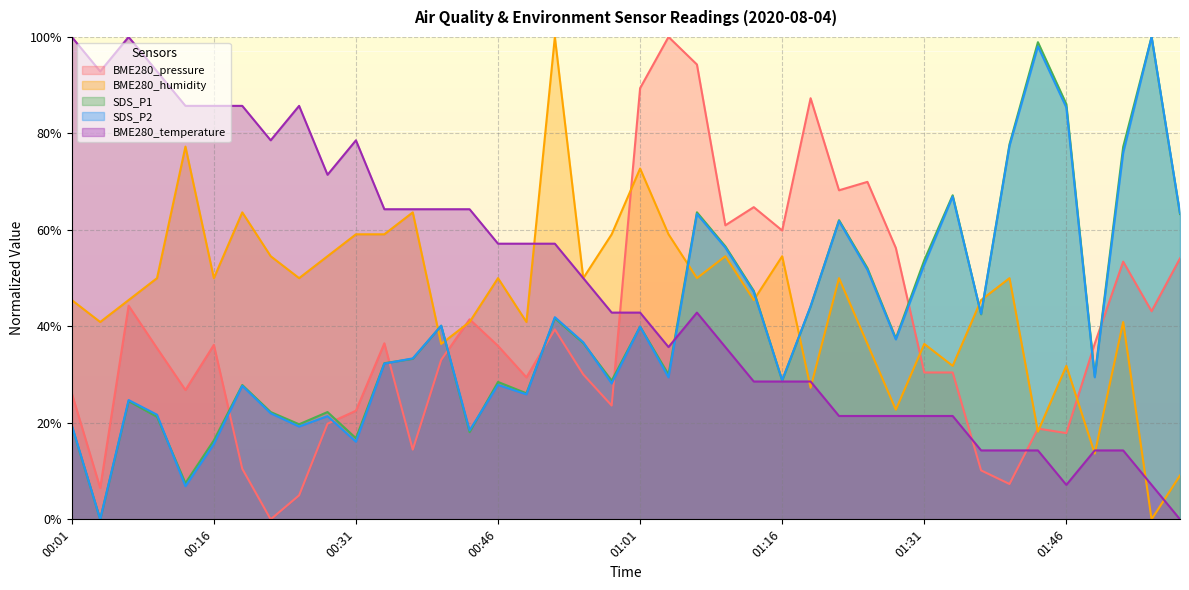

Reading left to right, what are all the values shown in this chart?

BME280_pressure: 00:01=26.1	00:04=6.5	00:07=44.3	00:10=35.5	00:13=26.8	00:16=36.2	00:19=10.5	00:22=0.0	00:25=5.0	00:28=19.8	00:31=22.5	00:34=36.5	00:37=14.4	00:40=33.1	00:43=41.5	00:46=36.0	00:49=29.4	00:52=39.4	00:55=30.0	00:58=23.6	01:01=89.4	01:04=100.0	01:07=94.3	01:10=61.0	01:13=64.7	01:16=59.9	01:19=87.3	01:22=68.2	01:25=70.0	01:28=56.2	01:31=30.4	01:34=30.4	01:37=10.1	01:40=7.3	01:43=18.8	01:46=17.9	01:49=36.4	01:52=53.4	01:55=43.1	01:58=54.1
BME280_humidity: 00:01=45.5	00:04=40.9	00:07=45.5	00:10=50.0	00:13=77.3	00:16=50.0	00:19=63.6	00:22=54.5	00:25=50.0	00:28=54.5	00:31=59.1	00:34=59.1	00:37=63.6	00:40=36.4	00:43=40.9	00:46=50.0	00:49=40.9	00:52=100.0	00:55=50.0	00:58=59.1	01:01=72.7	01:04=59.1	01:07=50.0	01:10=54.5	01:13=45.5	01:16=54.5	01:19=27.3	01:22=50.0	01:25=36.4	01:28=22.7	01:31=36.4	01:34=31.8	01:37=45.5	01:40=50.0	01:43=18.2	01:46=31.8	01:49=13.6	01:52=40.9	01:55=0.0	01:58=9.1
SDS_P1: 00:01=19.3	00:04=0.0	00:07=24.5	00:10=21.2	00:13=7.5	00:16=16.4	00:19=27.8	00:22=22.2	00:25=19.7	00:28=22.2	00:31=16.8	00:34=32.4	00:37=33.3	00:40=40.1	00:43=18.1	00:46=28.5	00:49=26.1	00:52=41.7	00:55=36.5	00:58=28.8	01:01=40.0	01:04=30.0	01:07=63.7	01:10=56.6	01:13=47.4	01:16=28.8	01:19=44.1	01:22=62.0	01:25=52.1	01:28=37.5	01:31=53.7	01:34=67.2	01:37=42.5	01:40=77.8	01:43=98.9	01:46=86.1	01:49=29.7	01:52=77.2	01:55=100.0	01:58=63.3
SDS_P2: 00:01=19.5	00:04=0.0	00:07=24.7	00:10=21.7	00:13=6.9	00:16=15.6	00:19=27.7	00:22=22.0	00:25=19.2	00:28=21.4	00:31=16.1	00:34=32.3	00:37=33.4	00:40=40.1	00:43=18.4	00:46=27.9	00:49=25.9	00:52=41.9	00:55=36.7	00:58=28.2	01:01=39.9	01:04=29.4	01:07=63.3	01:10=56.3	01:13=47.1	01:16=28.9	01:19=44.2	01:22=61.8	01:25=51.7	01:28=37.3	01:31=52.8	01:34=66.9	01:37=42.6	01:40=77.4	01:43=98.0	01:46=85.4	01:49=29.4	01:52=76.0	01:55=100.0	01:58=63.5
BME280_temperature: 00:01=100.0	00:04=92.9	00:07=100.0	00:10=92.9	00:13=85.7	00:16=85.7	00:19=85.7	00:22=78.6	00:25=85.7	00:28=71.4	00:31=78.6	00:34=64.3	00:37=64.3	00:40=64.3	00:43=64.3	00:46=57.1	00:49=57.1	00:52=57.1	00:55=50.0	00:58=42.9	01:01=42.9	01:04=35.7	01:07=42.9	01:10=35.7	01:13=28.6	01:16=28.6	01:19=28.6	01:22=21.4	01:25=21.4	01:28=21.4	01:31=21.4	01:34=21.4	01:37=14.3	01:40=14.3	01:43=14.3	01:46=7.1	01:49=14.3	01:52=14.3	01:55=7.1	01:58=0.0